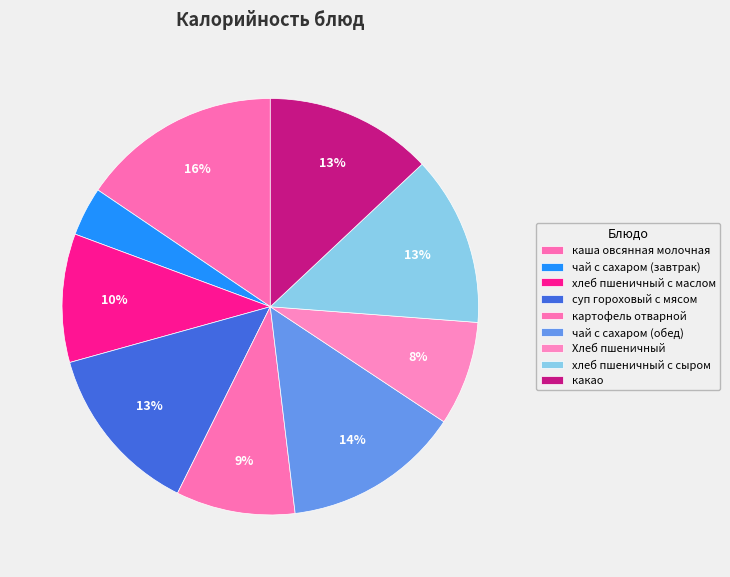

Count the number of slices in the pie.

9